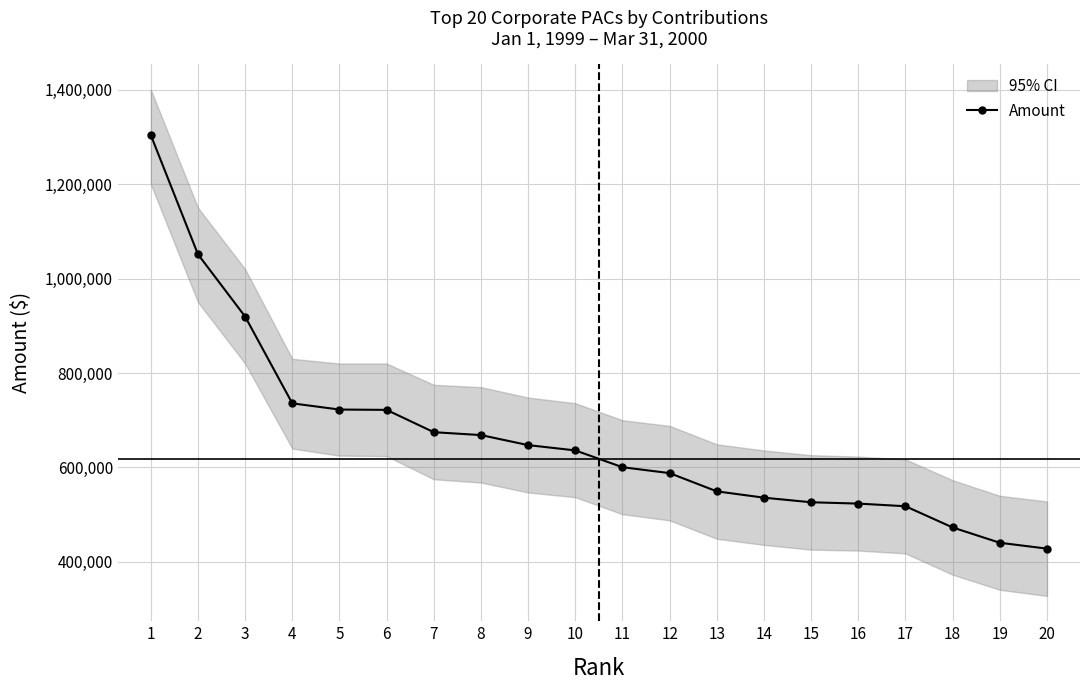

Reading left to right, list all the values displayed in this chart.

1303855	1051330	919475	735698	722582	721881	674640	668536	647294	636050	600500	588000	549380	536007	526280	523500	517874	472950	440553	428125